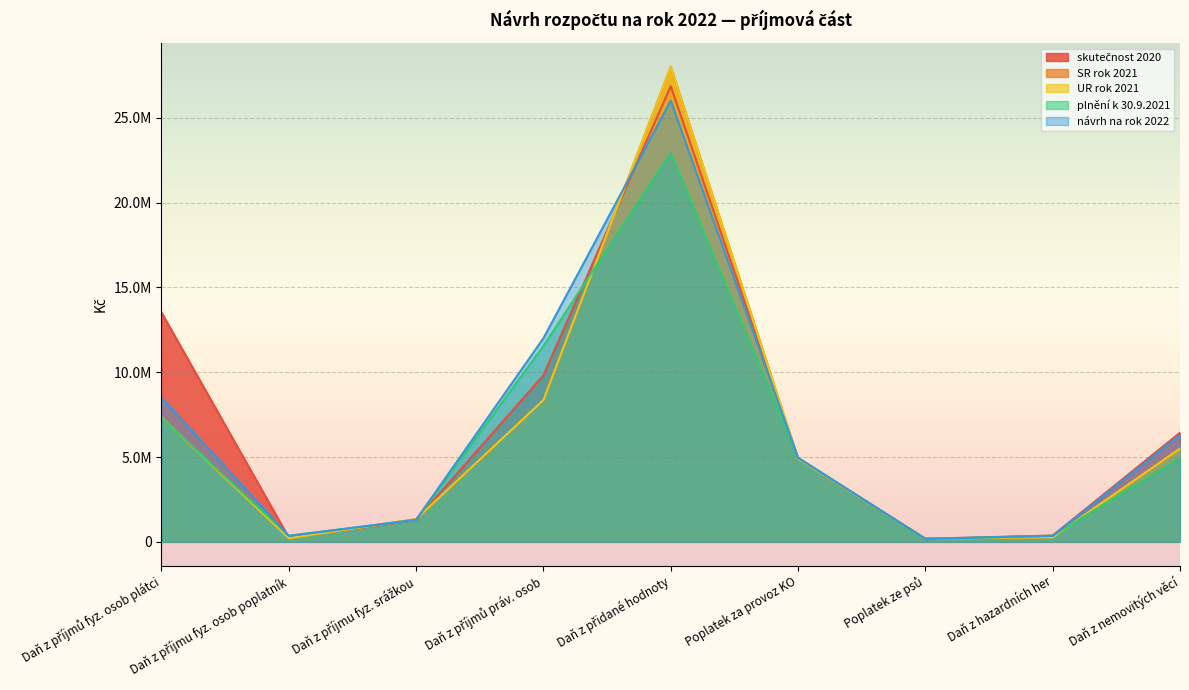

Where does the plnění k 30.9.2021 series first go above 4949852?

Daň z příjmů fyz. osob plátci